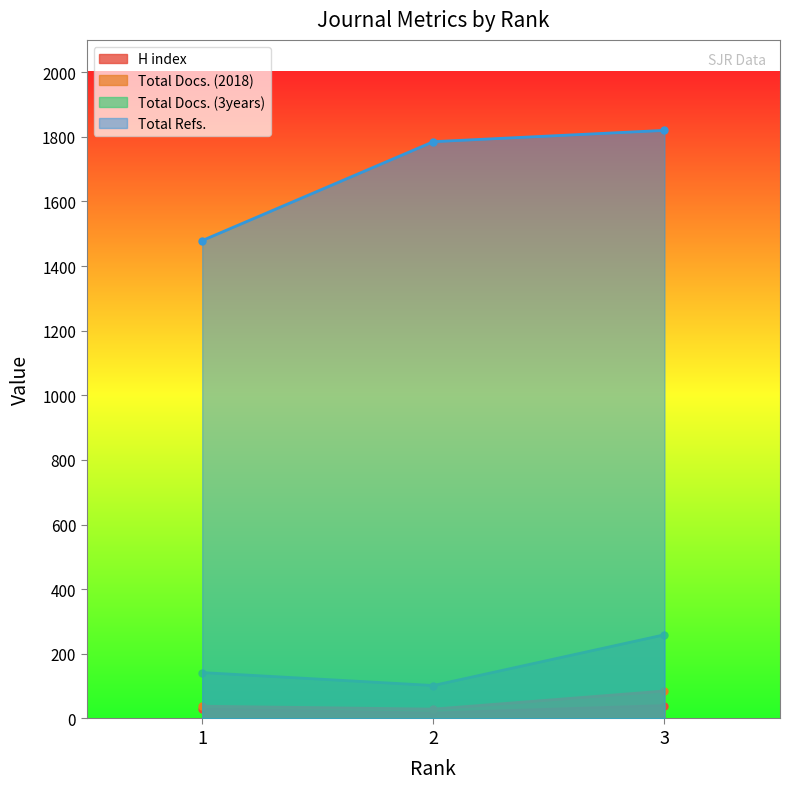

What is the sum of the Total Docs. (3years) values at 1 and 2?

244